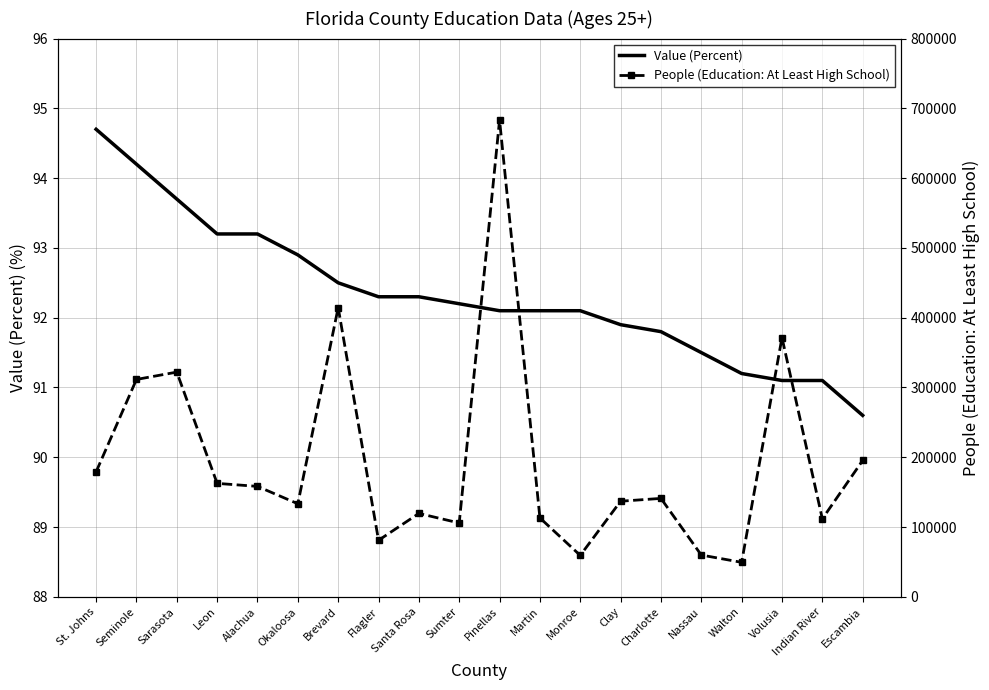

What is the difference between the second highest and minimum values in the People (Education: At Least High School) series?

365029.0